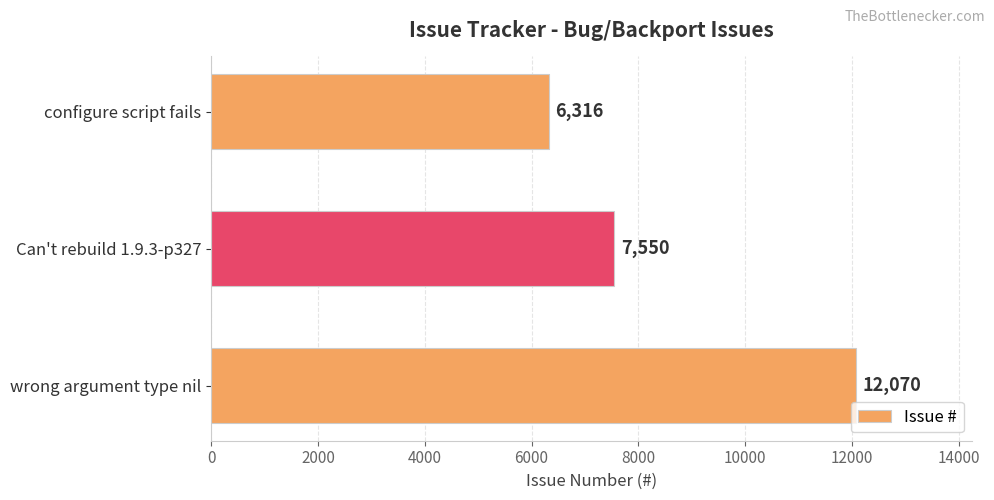

Reading bottom to top, transcribe all the data shown in this chart.

wrong argument type nil=12070	Can't rebuild 1.9.3-p327=7550	configure script fails=6316